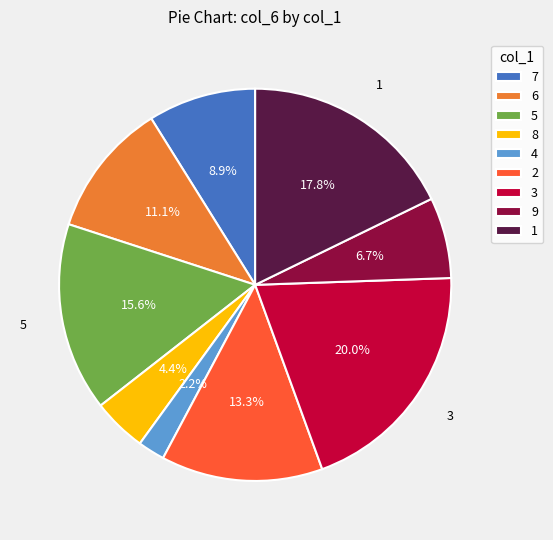

Between 2 and 5, which is larger?

5